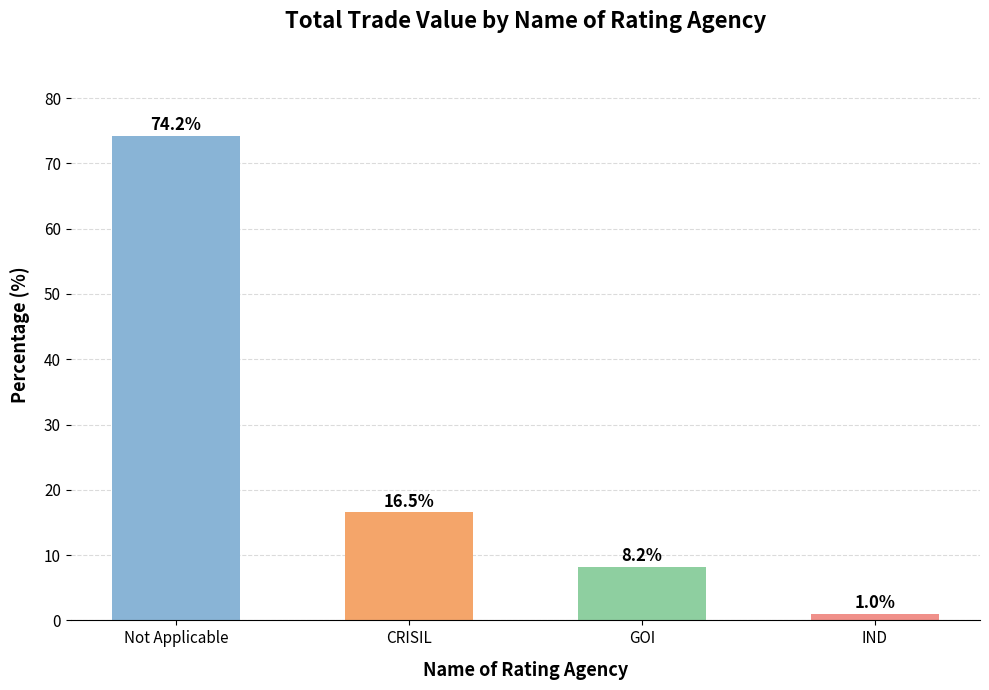

Between GOI and IND, which is larger?

GOI